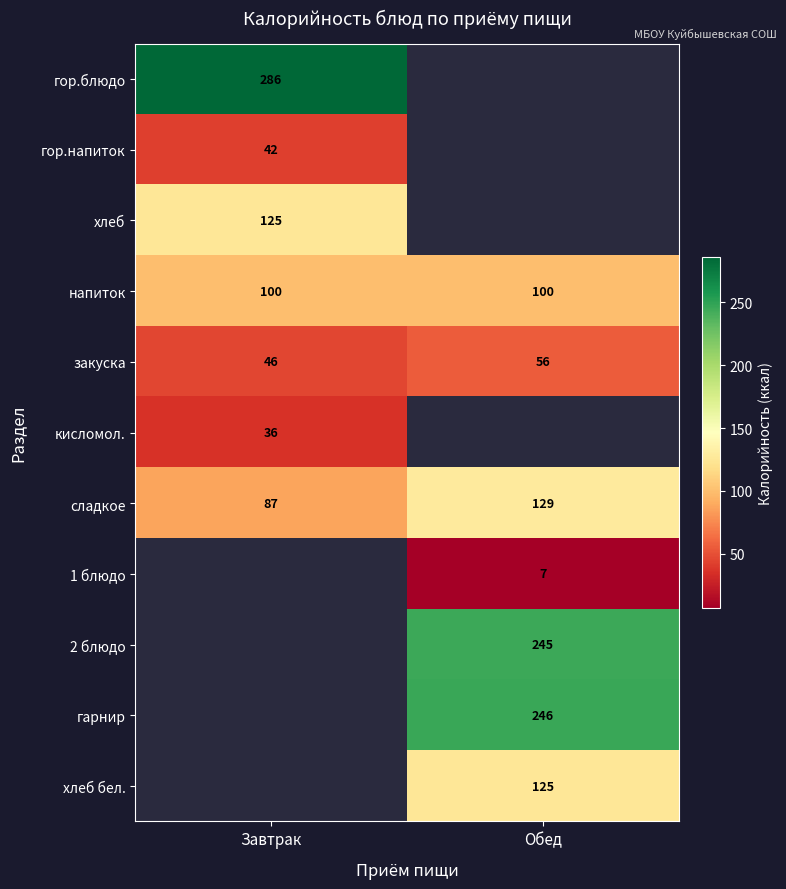

Is the value of гор.блюдо at Завтрак greater than the value of хлеб бел. at Обед?

Yes